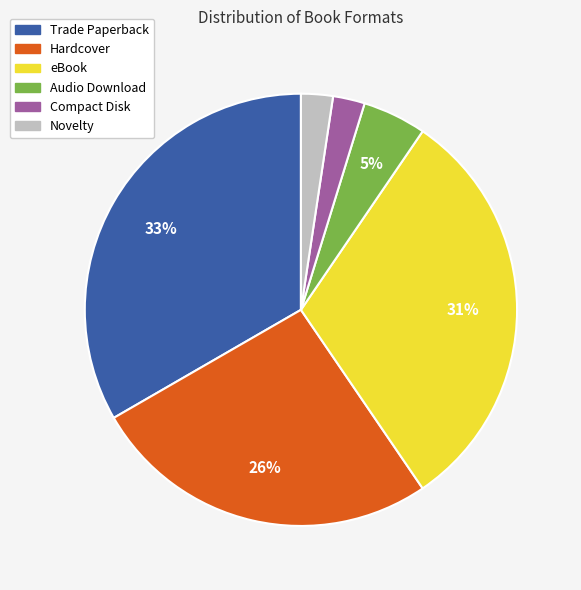

Is there a majority slice in this chart?

No